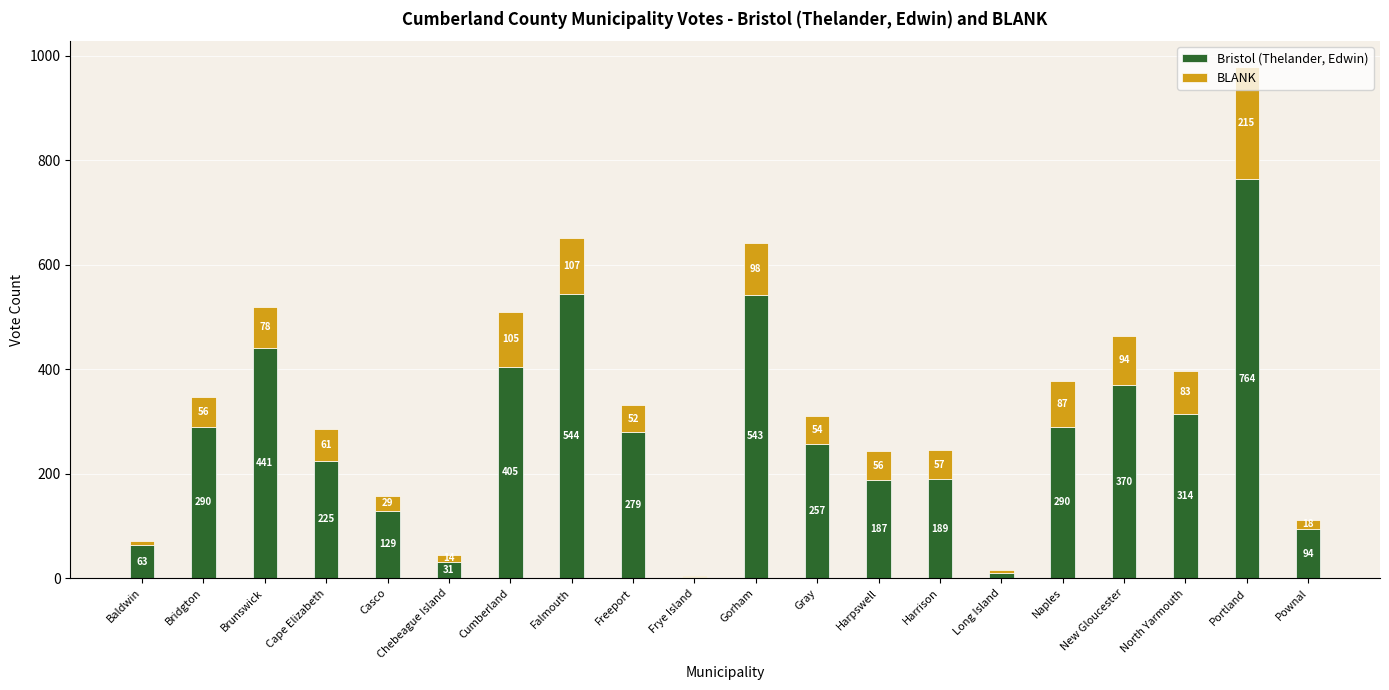

Is it true that Bristol (Thelander, Edwin) equals 257 at Gray?

True